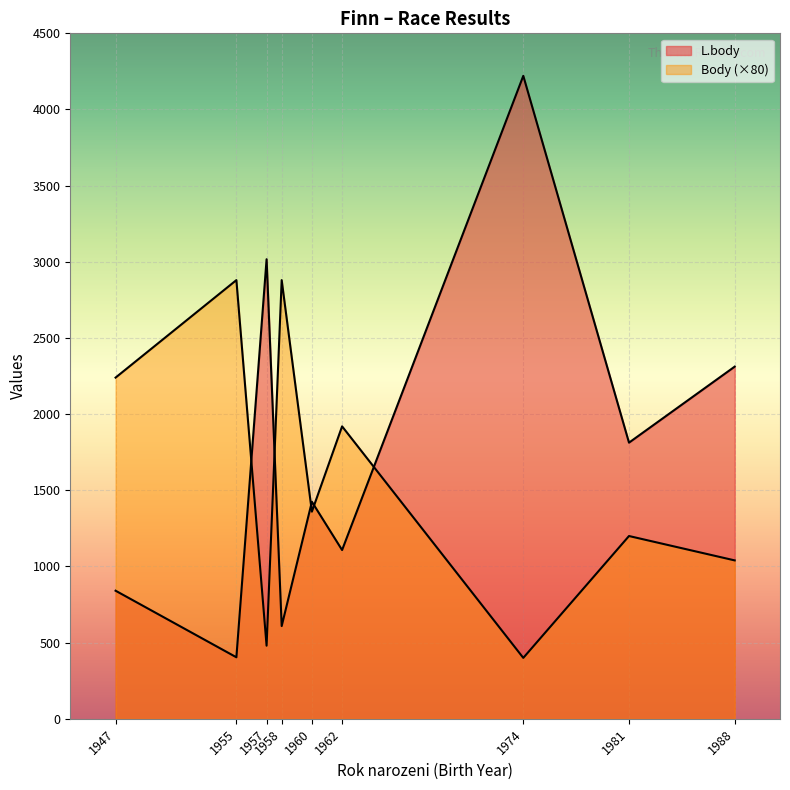

At which category is the sum across all series the highest?

1974